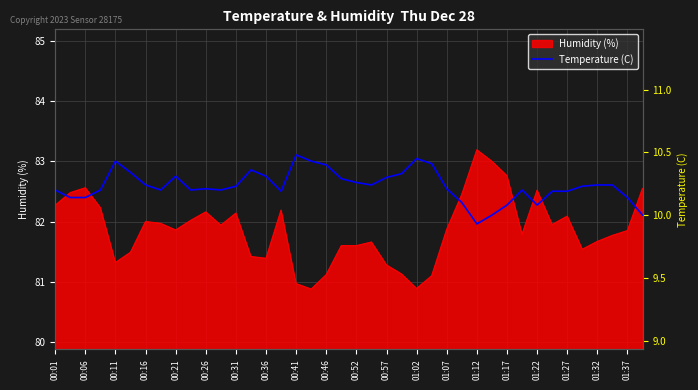

Does the chart have visible grid lines?

Yes